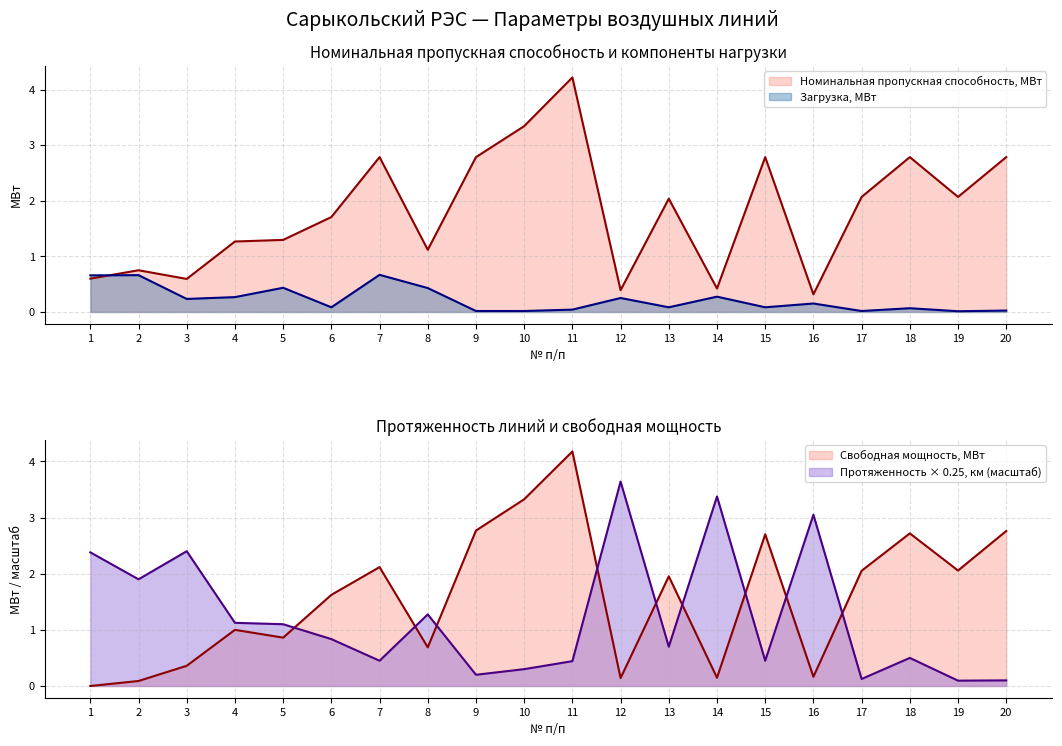

Which series ends up on top after the final intersection of Загрузка, МВт and Протяженность, км?

Протяженность, км